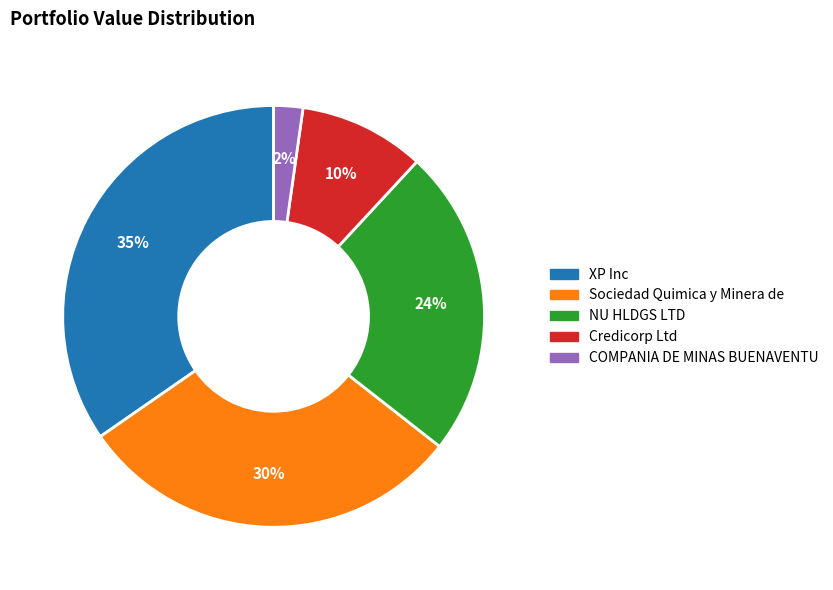

Do Sociedad Quimica y Minera de and XP Inc together represent more than half of the pie?

Yes